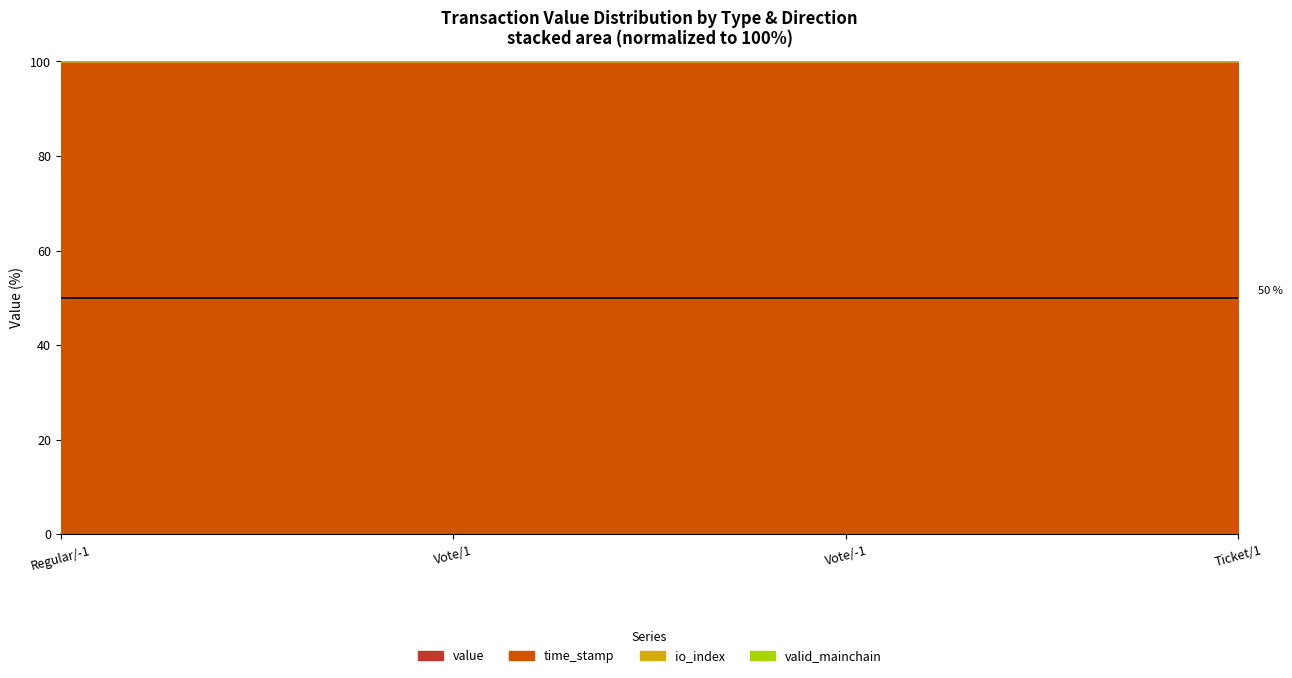

Does the chart have visible grid lines?

Yes